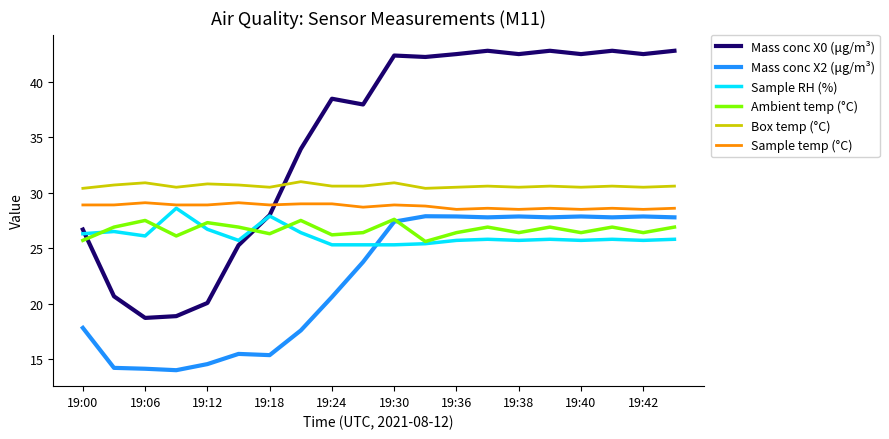

How many lines are shown in the chart?

6